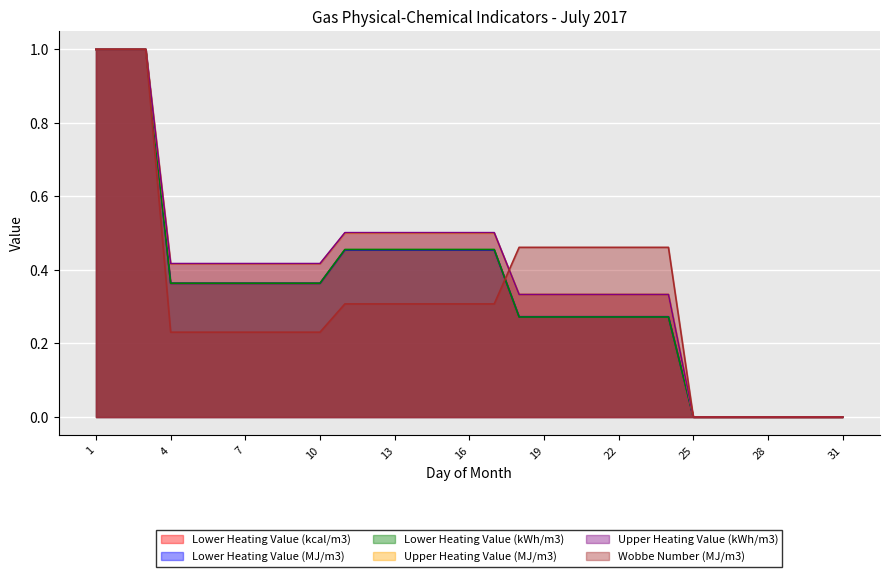

At 26, list the series in order from smallest to largest.

Lower Heating Value (kcal/m3), Lower Heating Value (MJ/m3), Lower Heating Value (kWh/m3), Upper Heating Value (MJ/m3), Upper Heating Value (kWh/m3), Wobbe Number (MJ/m3)